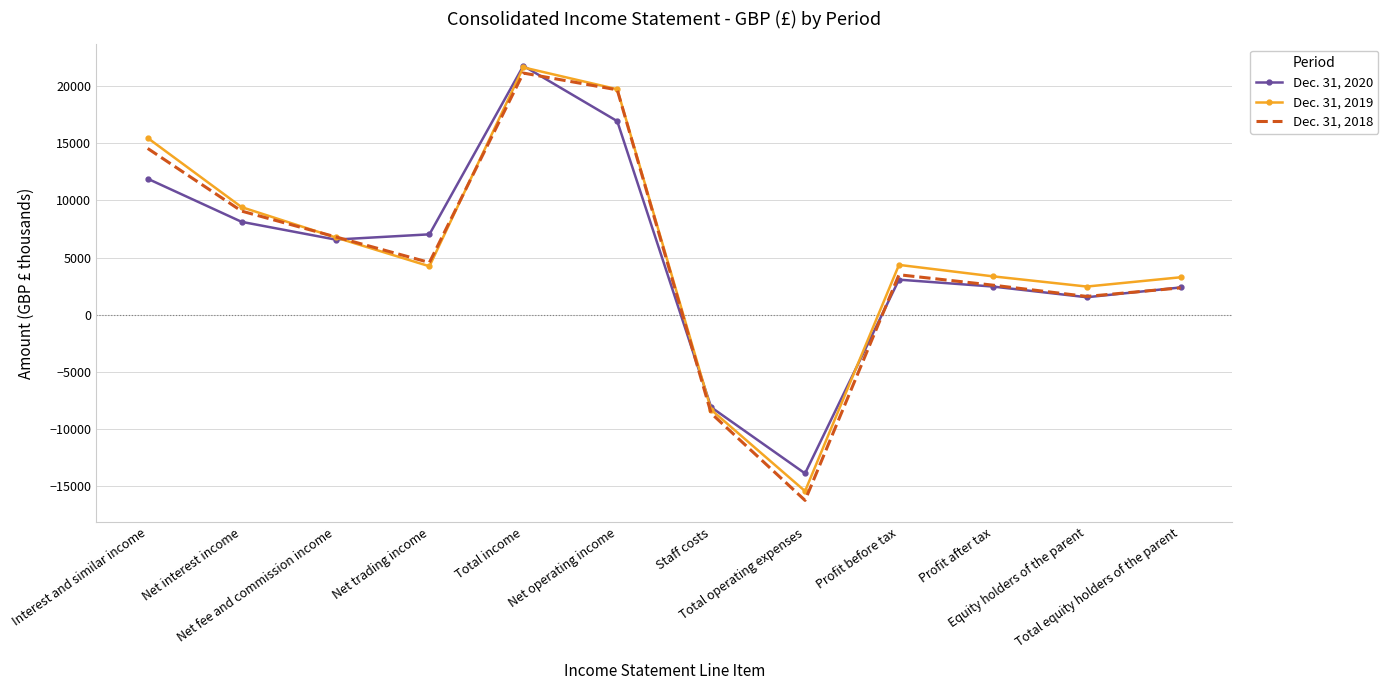

Rank the series by their maximum value, from lowest to highest.

Dec. 31, 2018, Dec. 31, 2019, Dec. 31, 2020